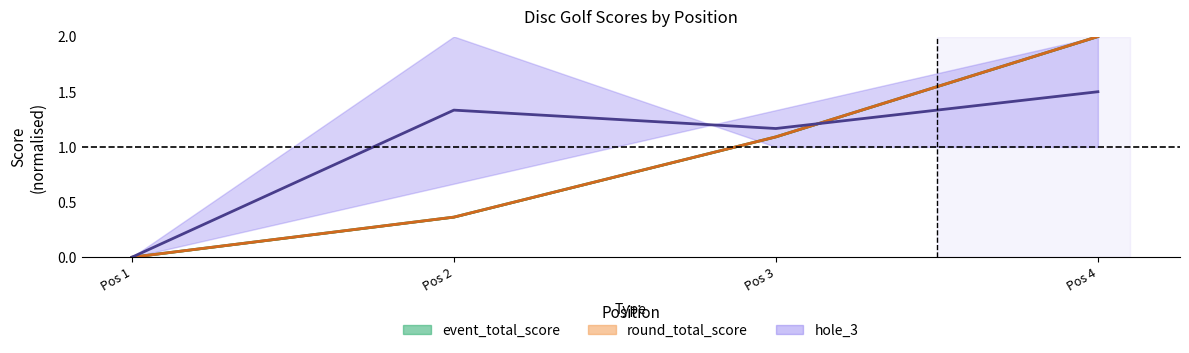

What is the difference between the maximum and second lowest values in the round_total_score series?

1.6